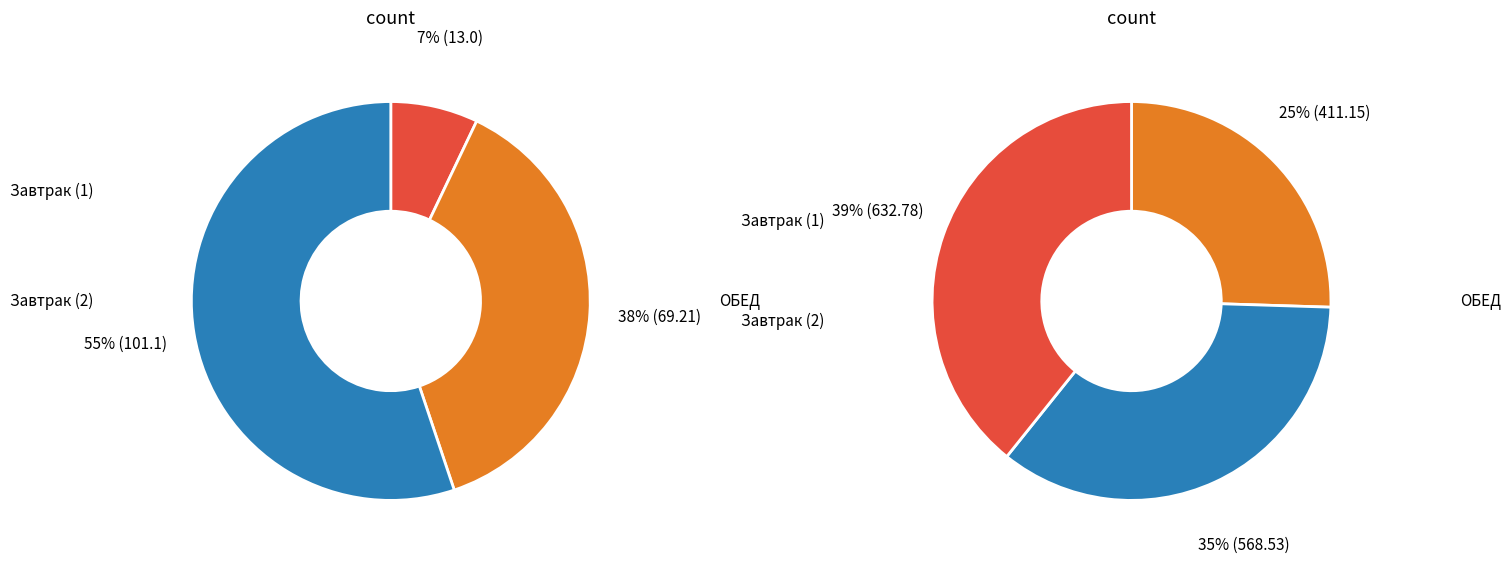

How many segments does this pie chart have?

3